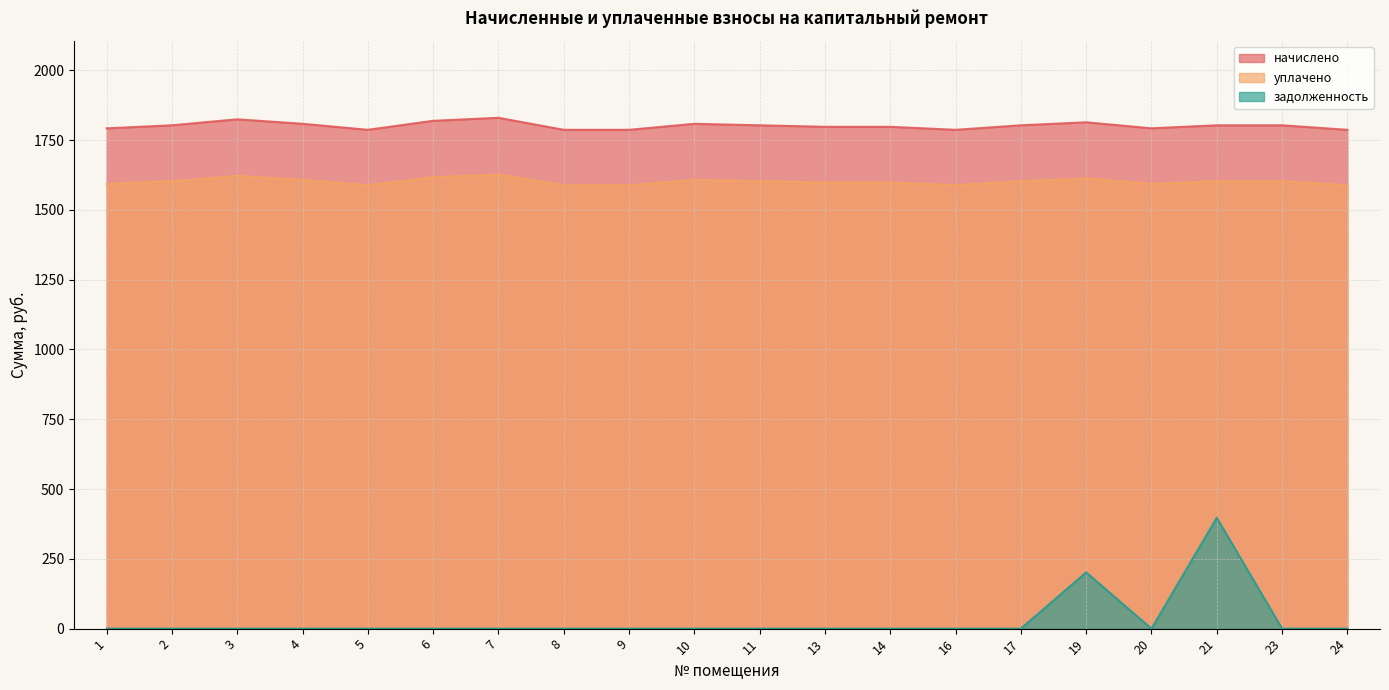

True or false: задолженность and начислено intersect in this chart.

False